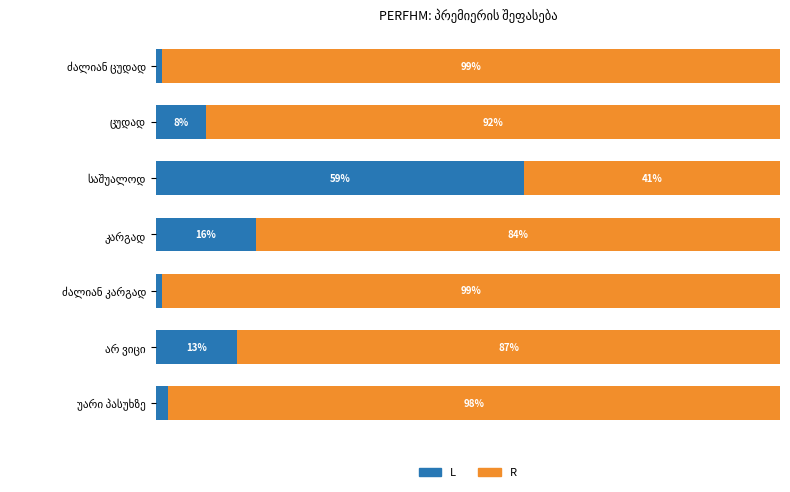

Reading left to right, extract all data points from this chart.

L: 1	8	59	16	1	13	2
R: 99	92	41	84	99	87	98